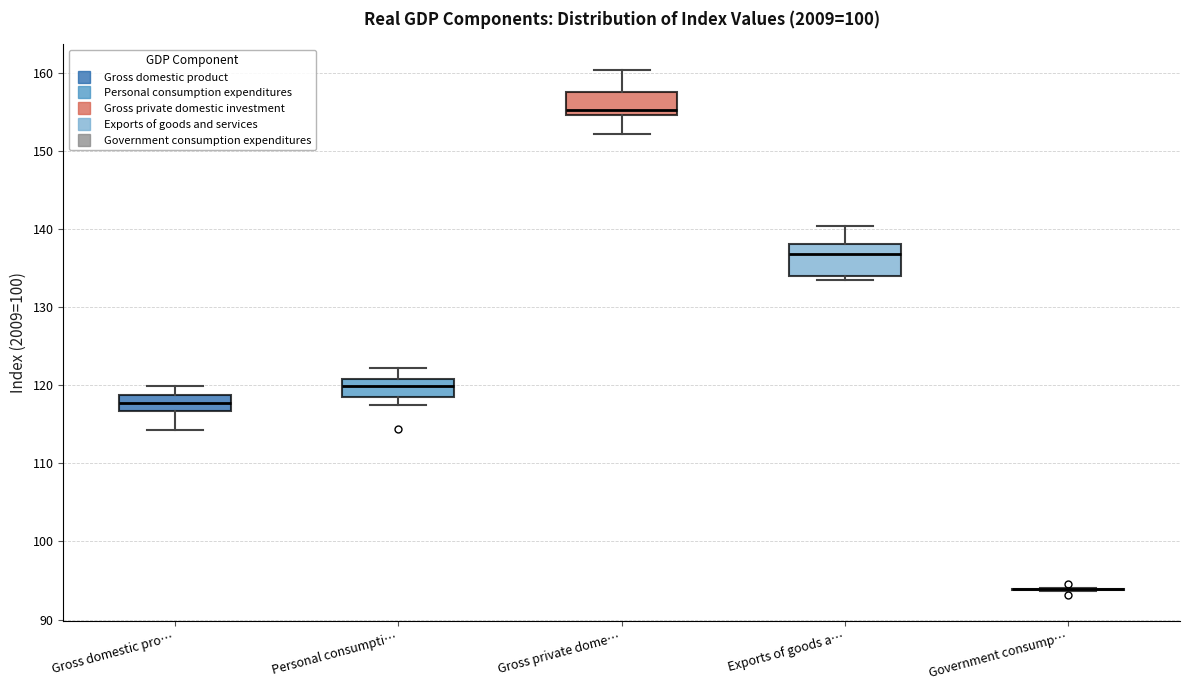

Which box is the tallest, from its lower edge to its upper edge?

Exports of goods a…